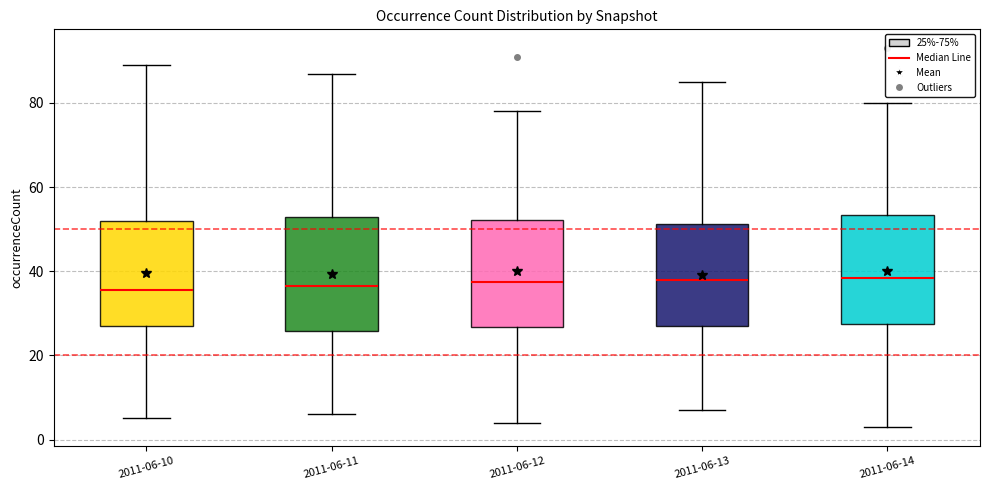

Reading left to right, transcribe this box plot: for each box, give where its median line is, the range the box spans, and where its two whiskers end, as read against the y-axis. The values are not printed on the chart, so give them approximately, as read against the axis.

2011-06-10: median 36, box 28 to 52, whiskers 6 to 90
2011-06-11: median 36, box 26 to 54, whiskers 6 to 88
2011-06-12: median 38, box 26 to 52, whiskers 4 to 78
2011-06-13: median 38, box 28 to 52, whiskers 8 to 86
2011-06-14: median 38, box 28 to 54, whiskers 4 to 80